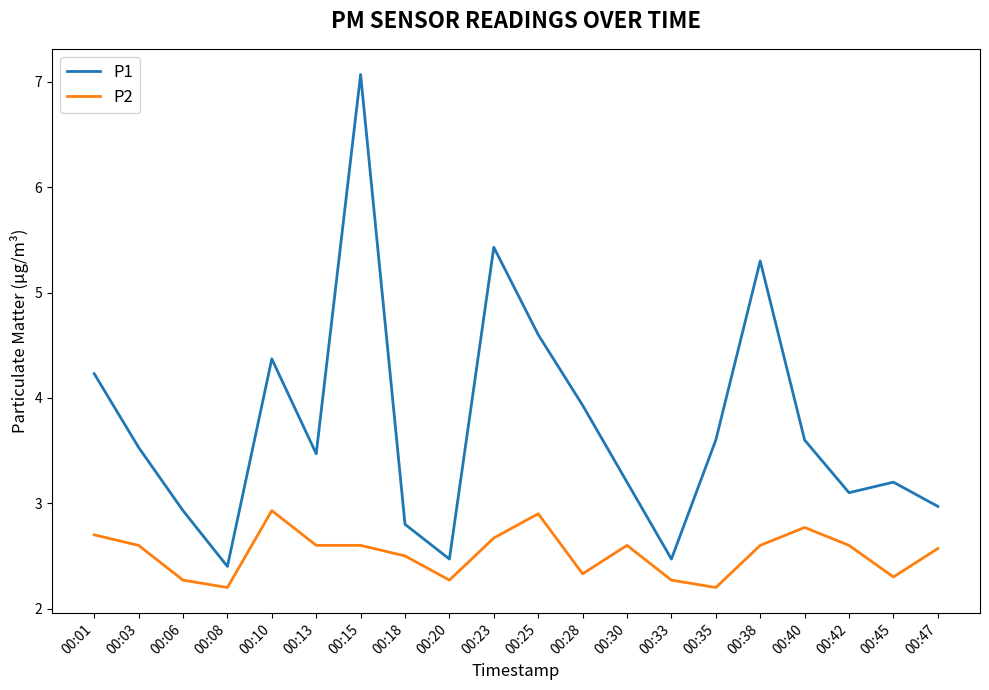

Is the value of P1 at 00:03 greater than the value of P2 at 00:42?

Yes